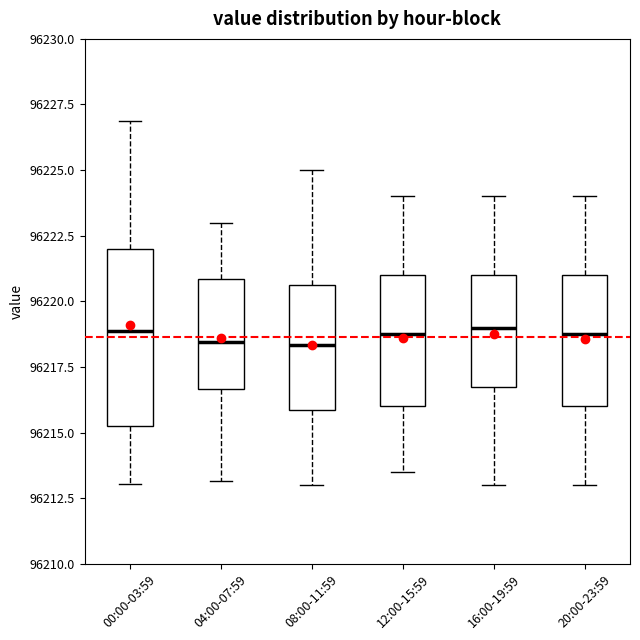

Reading left to right, transcribe this box plot: for each box, give where its median line is, the range the box spans, and where its two whiskers end, as read against the y-axis. The values are not printed on the chart, so give them approximately, as read against the axis.

00:00-03:59: median 96219.0, box 96215.0 to 96222.0, whiskers 96213.0 to 96227.0
04:00-07:59: median 96218.5, box 96216.5 to 96221.0, whiskers 96213.0 to 96223.0
08:00-11:59: median 96218.5, box 96216.0 to 96220.5, whiskers 96213.0 to 96225.0
12:00-15:59: median 96219.0, box 96216.0 to 96221.0, whiskers 96213.5 to 96224.0
16:00-19:59: median 96219.0, box 96217.0 to 96221.0, whiskers 96213.0 to 96224.0
20:00-23:59: median 96219.0, box 96216.0 to 96221.0, whiskers 96213.0 to 96224.0